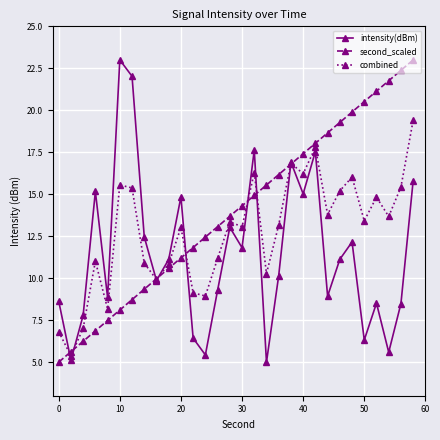

What is the maximum value for intensity(dBm)?

23.0